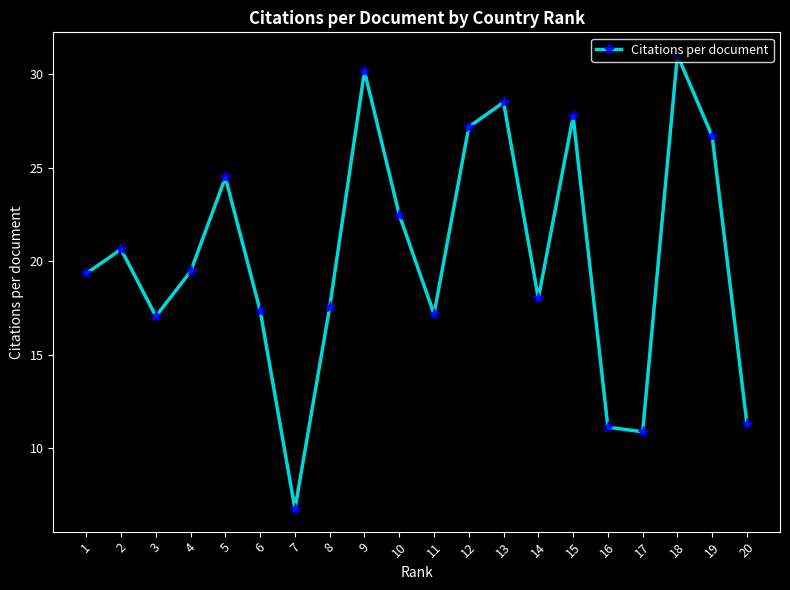

What is the value of the 14th point from the left?

18.0